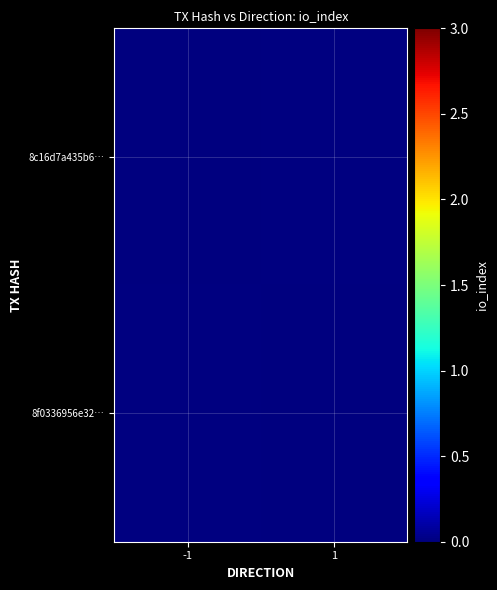

What is the total value across all series at -1?

3